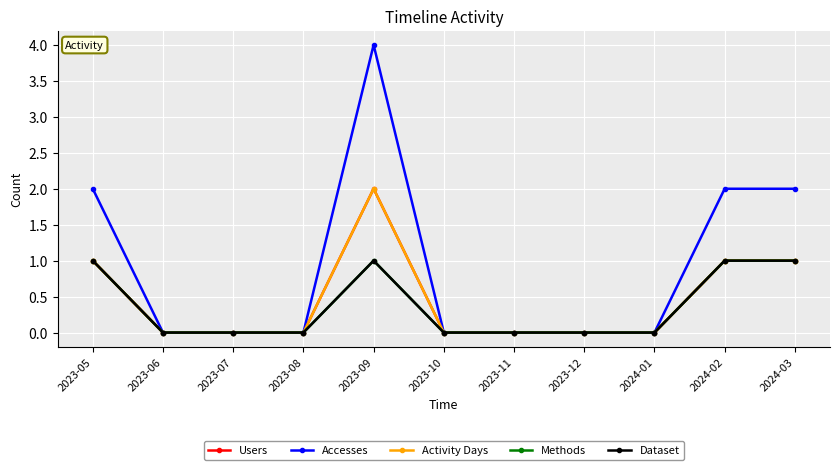

How many interior local peaks does the Activity Days series have?

1